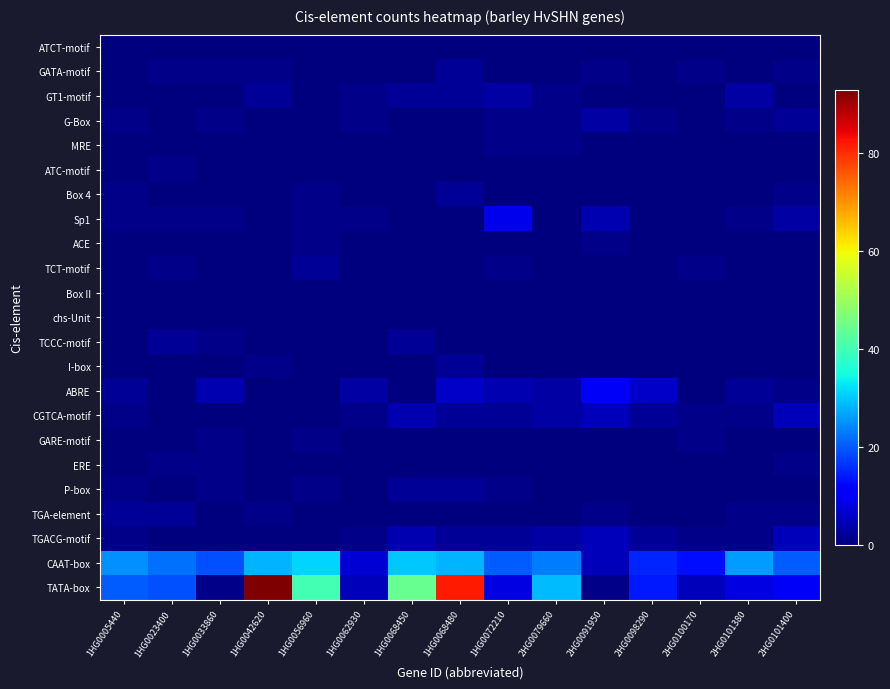

Reading left to right, list all the values displayed in this chart.

ATCT-motif: 1HG0005440=0	1HG0023400=0	1HG0033860=0	1HG0042620=0	1HG0056960=0	1HG0062930=0	1HG0068450=0	1HG0068480=0	1HG0072210=0	2HG0079660=0	2HG0091950=0	2HG0098290=0	2HG0100170=0	2HG0101380=0	2HG0101400=0
GATA-motif: 1HG0005440=0	1HG0023400=1	1HG0033860=1	1HG0042620=1	1HG0056960=0	1HG0062930=0	1HG0068450=0	1HG0068480=2	1HG0072210=0	2HG0079660=0	2HG0091950=1	2HG0098290=0	2HG0100170=1	2HG0101380=0	2HG0101400=1
GT1-motif: 1HG0005440=0	1HG0023400=0	1HG0033860=0	1HG0042620=2	1HG0056960=0	1HG0062930=1	1HG0068450=2	1HG0068480=2	1HG0072210=3	2HG0079660=1	2HG0091950=0	2HG0098290=0	2HG0100170=0	2HG0101380=3	2HG0101400=0
G-Box: 1HG0005440=1	1HG0023400=0	1HG0033860=1	1HG0042620=0	1HG0056960=0	1HG0062930=1	1HG0068450=0	1HG0068480=0	1HG0072210=1	2HG0079660=1	2HG0091950=3	2HG0098290=1	2HG0100170=0	2HG0101380=1	2HG0101400=2
MRE: 1HG0005440=0	1HG0023400=0	1HG0033860=0	1HG0042620=0	1HG0056960=0	1HG0062930=0	1HG0068450=0	1HG0068480=0	1HG0072210=1	2HG0079660=1	2HG0091950=0	2HG0098290=0	2HG0100170=0	2HG0101380=0	2HG0101400=0
ATC-motif: 1HG0005440=0	1HG0023400=1	1HG0033860=0	1HG0042620=0	1HG0056960=0	1HG0062930=0	1HG0068450=0	1HG0068480=0	1HG0072210=0	2HG0079660=0	2HG0091950=0	2HG0098290=0	2HG0100170=0	2HG0101380=0	2HG0101400=0
Box 4: 1HG0005440=1	1HG0023400=0	1HG0033860=0	1HG0042620=0	1HG0056960=1	1HG0062930=0	1HG0068450=0	1HG0068480=2	1HG0072210=0	2HG0079660=0	2HG0091950=0	2HG0098290=0	2HG0100170=0	2HG0101380=0	2HG0101400=1
Sp1: 1HG0005440=1	1HG0023400=1	1HG0033860=1	1HG0042620=0	1HG0056960=1	1HG0062930=1	1HG0068450=0	1HG0068480=0	1HG0072210=9	2HG0079660=0	2HG0091950=4	2HG0098290=0	2HG0100170=0	2HG0101380=1	2HG0101400=3
ACE: 1HG0005440=0	1HG0023400=0	1HG0033860=0	1HG0042620=0	1HG0056960=1	1HG0062930=0	1HG0068450=0	1HG0068480=0	1HG0072210=0	2HG0079660=0	2HG0091950=1	2HG0098290=0	2HG0100170=0	2HG0101380=0	2HG0101400=0
TCT-motif: 1HG0005440=0	1HG0023400=1	1HG0033860=0	1HG0042620=0	1HG0056960=2	1HG0062930=0	1HG0068450=0	1HG0068480=0	1HG0072210=1	2HG0079660=0	2HG0091950=0	2HG0098290=0	2HG0100170=1	2HG0101380=0	2HG0101400=0
Box II: 1HG0005440=0	1HG0023400=0	1HG0033860=0	1HG0042620=0	1HG0056960=0	1HG0062930=0	1HG0068450=0	1HG0068480=0	1HG0072210=0	2HG0079660=0	2HG0091950=0	2HG0098290=0	2HG0100170=0	2HG0101380=0	2HG0101400=0
chs-Unit: 1HG0005440=0	1HG0023400=0	1HG0033860=0	1HG0042620=0	1HG0056960=0	1HG0062930=0	1HG0068450=0	1HG0068480=0	1HG0072210=0	2HG0079660=0	2HG0091950=0	2HG0098290=0	2HG0100170=0	2HG0101380=0	2HG0101400=0
TCCC-motif: 1HG0005440=0	1HG0023400=2	1HG0033860=1	1HG0042620=0	1HG0056960=0	1HG0062930=0	1HG0068450=2	1HG0068480=0	1HG0072210=0	2HG0079660=0	2HG0091950=0	2HG0098290=0	2HG0100170=0	2HG0101380=0	2HG0101400=0
I-box: 1HG0005440=0	1HG0023400=0	1HG0033860=0	1HG0042620=1	1HG0056960=0	1HG0062930=0	1HG0068450=0	1HG0068480=2	1HG0072210=0	2HG0079660=0	2HG0091950=0	2HG0098290=0	2HG0100170=0	2HG0101380=0	2HG0101400=0
ABRE: 1HG0005440=2	1HG0023400=0	1HG0033860=4	1HG0042620=0	1HG0056960=0	1HG0062930=3	1HG0068450=0	1HG0068480=6	1HG0072210=4	2HG0079660=3	2HG0091950=10	2HG0098290=6	2HG0100170=0	2HG0101380=2	2HG0101400=1
CGTCA-motif: 1HG0005440=1	1HG0023400=0	1HG0033860=0	1HG0042620=0	1HG0056960=0	1HG0062930=1	1HG0068450=4	1HG0068480=2	1HG0072210=2	2HG0079660=3	2HG0091950=5	2HG0098290=2	2HG0100170=1	2HG0101380=1	2HG0101400=5
GARE-motif: 1HG0005440=0	1HG0023400=0	1HG0033860=1	1HG0042620=0	1HG0056960=1	1HG0062930=0	1HG0068450=0	1HG0068480=0	1HG0072210=0	2HG0079660=0	2HG0091950=0	2HG0098290=0	2HG0100170=1	2HG0101380=0	2HG0101400=0
ERE: 1HG0005440=0	1HG0023400=1	1HG0033860=1	1HG0042620=0	1HG0056960=0	1HG0062930=0	1HG0068450=0	1HG0068480=0	1HG0072210=0	2HG0079660=0	2HG0091950=0	2HG0098290=0	2HG0100170=0	2HG0101380=0	2HG0101400=1
P-box: 1HG0005440=1	1HG0023400=0	1HG0033860=1	1HG0042620=0	1HG0056960=1	1HG0062930=0	1HG0068450=2	1HG0068480=2	1HG0072210=1	2HG0079660=0	2HG0091950=0	2HG0098290=0	2HG0100170=0	2HG0101380=0	2HG0101400=0
TGA-element: 1HG0005440=2	1HG0023400=2	1HG0033860=0	1HG0042620=1	1HG0056960=0	1HG0062930=0	1HG0068450=0	1HG0068480=0	1HG0072210=0	2HG0079660=0	2HG0091950=1	2HG0098290=0	2HG0100170=0	2HG0101380=1	2HG0101400=1
TGACG-motif: 1HG0005440=1	1HG0023400=0	1HG0033860=0	1HG0042620=0	1HG0056960=0	1HG0062930=1	1HG0068450=4	1HG0068480=2	1HG0072210=2	2HG0079660=3	2HG0091950=5	2HG0098290=2	2HG0100170=1	2HG0101380=1	2HG0101400=5
CAAT-box: 1HG0005440=25	1HG0023400=22	1HG0033860=19	1HG0042620=28	1HG0056960=31	1HG0062930=7	1HG0068450=30	1HG0068480=28	1HG0072210=20	2HG0079660=23	2HG0091950=5	2HG0098290=15	2HG0100170=13	2HG0101380=26	2HG0101400=20
TATA-box: 1HG0005440=20	1HG0023400=19	1HG0033860=1	1HG0042620=93	1HG0056960=40	1HG0062930=5	1HG0068450=44	1HG0068480=82	1HG0072210=8	2HG0079660=29	2HG0091950=1	2HG0098290=14	2HG0100170=5	2HG0101380=8	2HG0101400=10